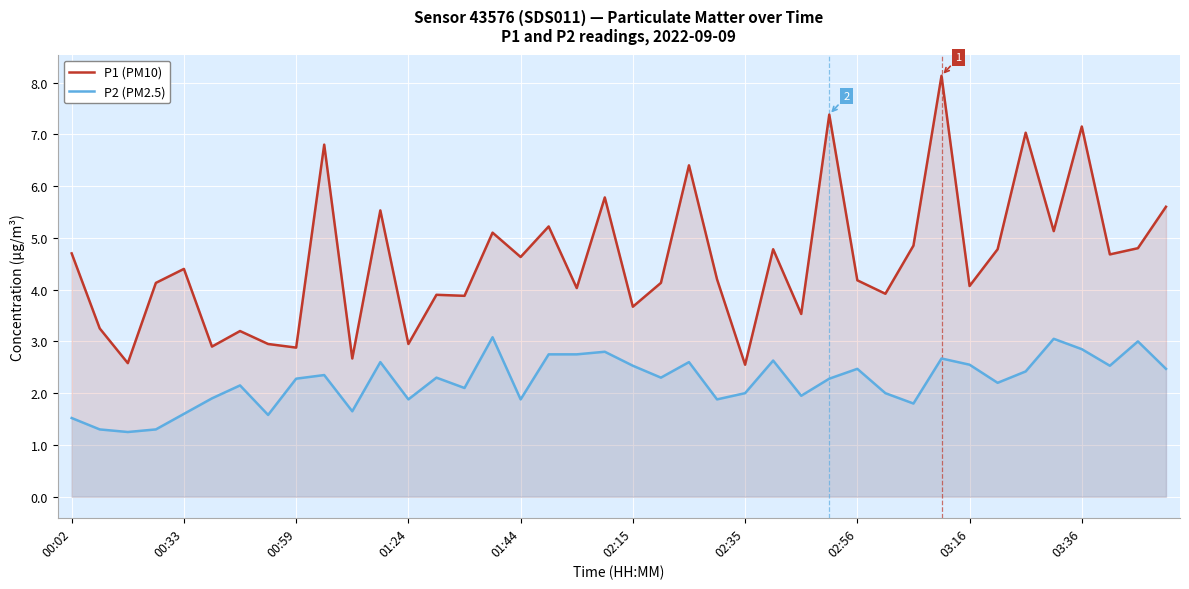

What is the lowest value of the P1 (PM10) series?

2.5